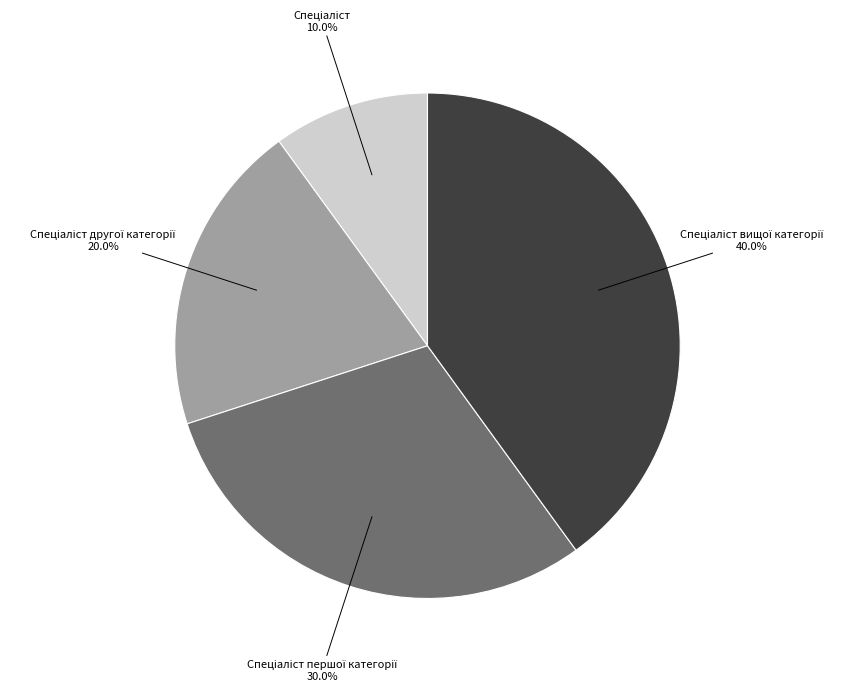

Does any single category account for the majority?

No